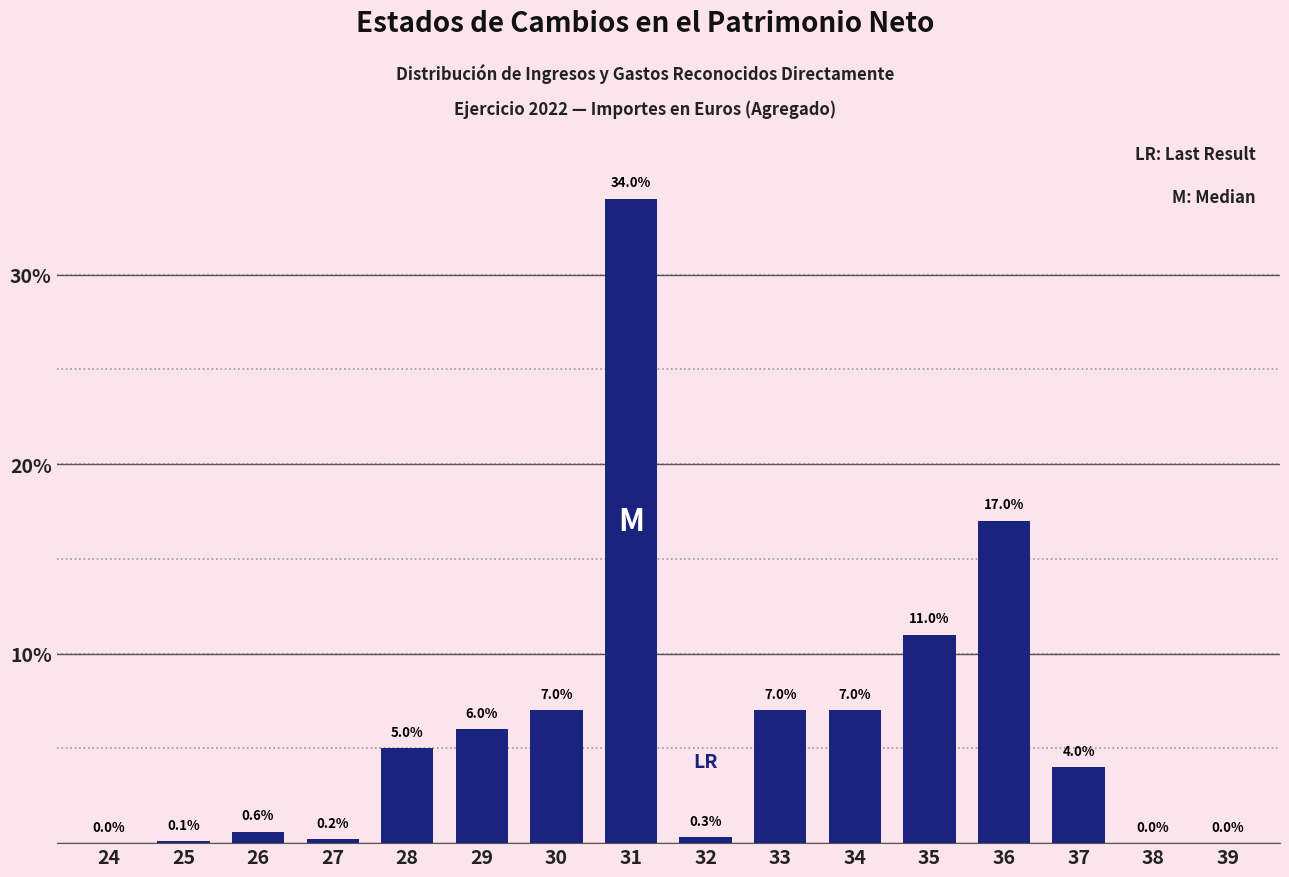

Reading left to right, transcribe all the data shown in this chart.

24=0.0	25=0.1	26=0.6	27=0.2	28=5.0	29=6.0	30=7.0	31=34.0	32=0.3	33=7.0	34=7.0	35=11.0	36=17.0	37=4.0	38=0.0	39=0.0